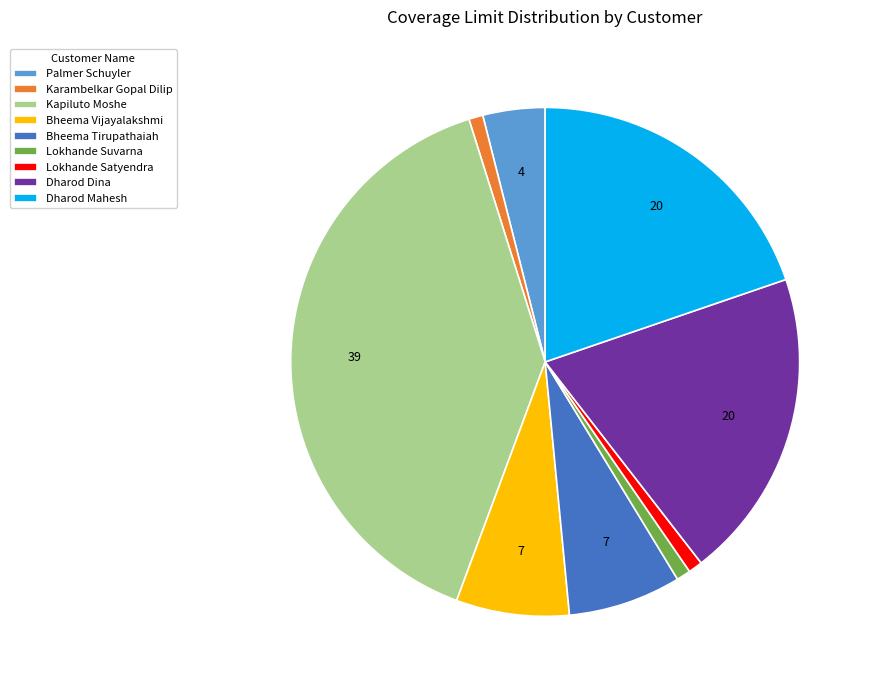

The Bheema Vijayalakshmi slice represents 7% of the pie. True or false?

True